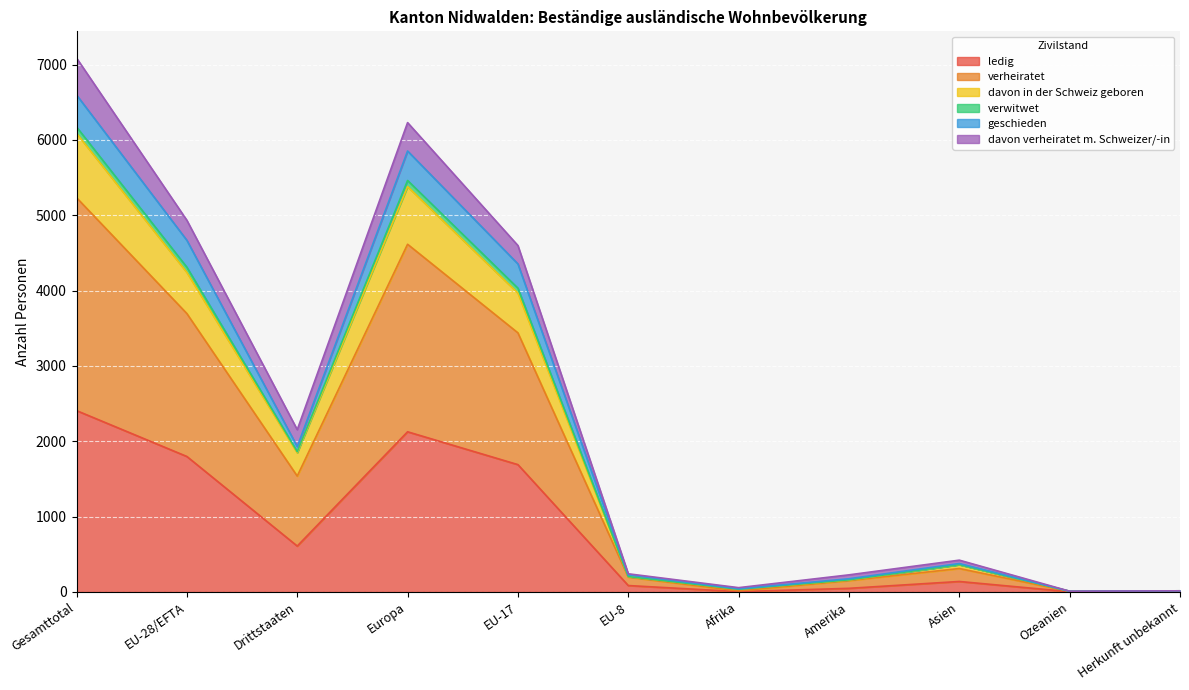

At which category is the sum across all series the highest?

Gesamttotal